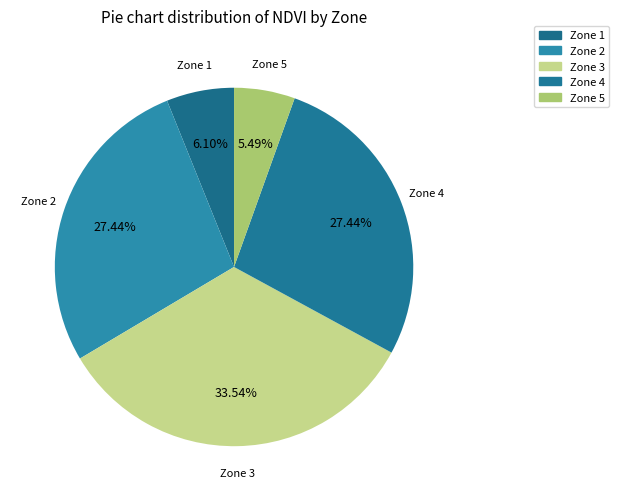

Is there a majority slice in this chart?

No